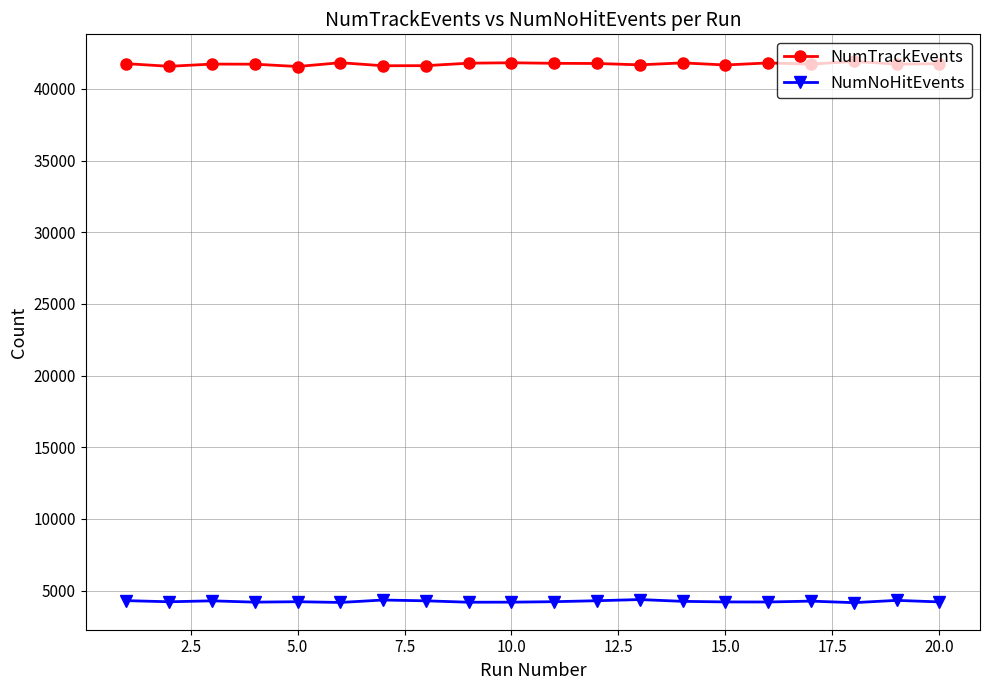

True or false: NumTrackEvents and NumNoHitEvents cross at least once.

False